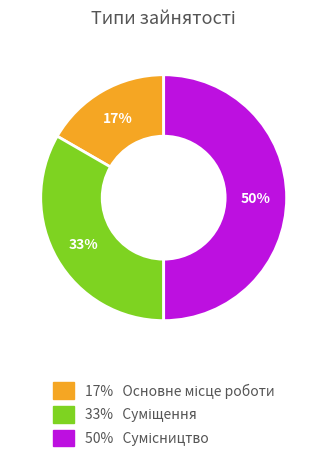

To the nearest percent, what is the difference between the largest and smallest slice percentages?

33%